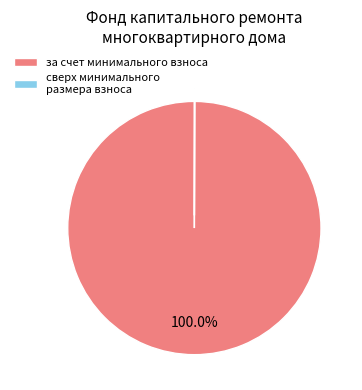

What is the majority slice?

за счет минимального взноса